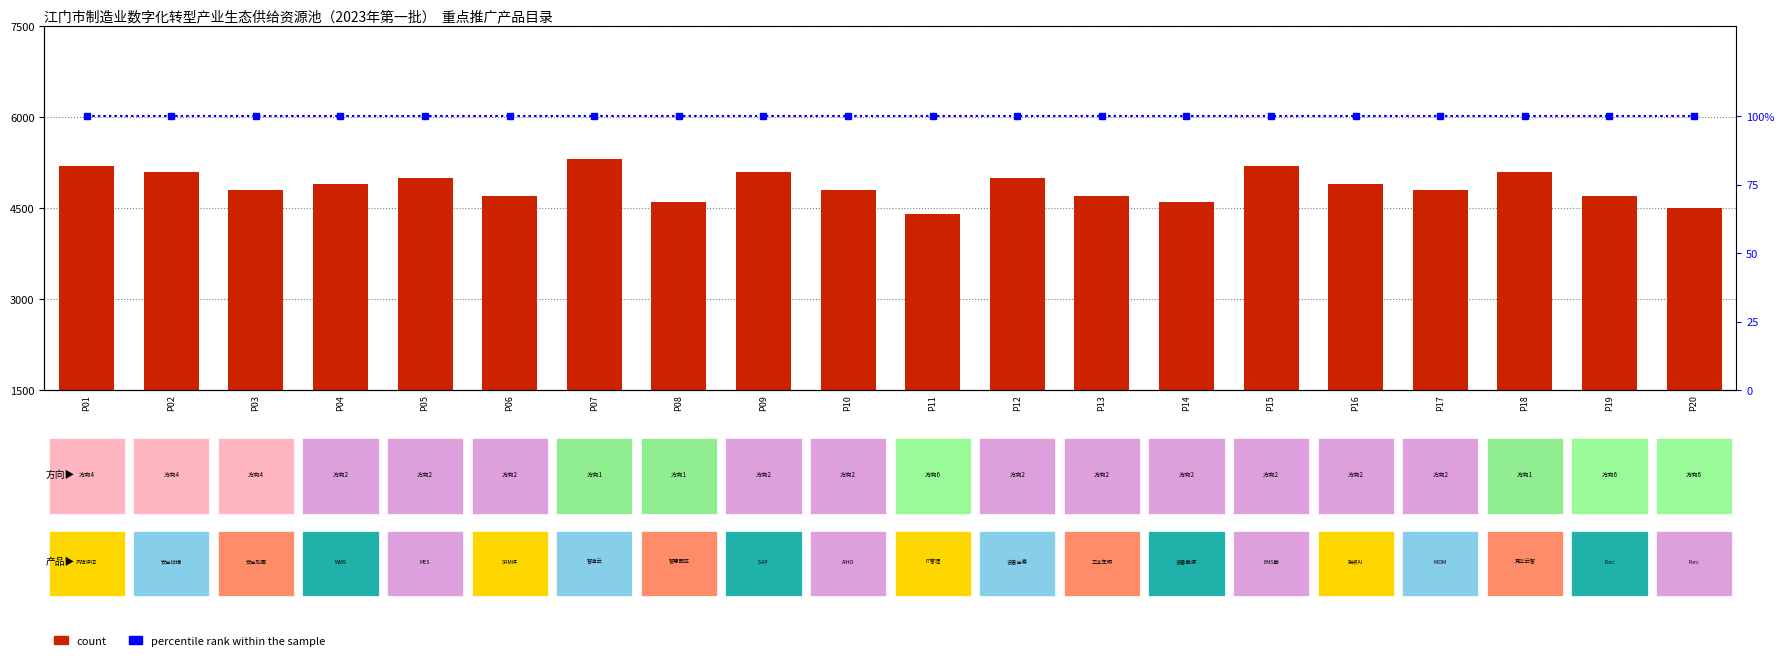

Reading right to left, transcribe all the data shown in this chart.

count: 4500	4700	5100	4800	4900	5200	4600	4700	5000	4400	4800	5100	4600	5300	4700	5000	4900	4800	5100	5200
percentile rank within the sample: 100	100	100	100	100	100	100	100	100	100	100	100	100	100	100	100	100	100	100	100